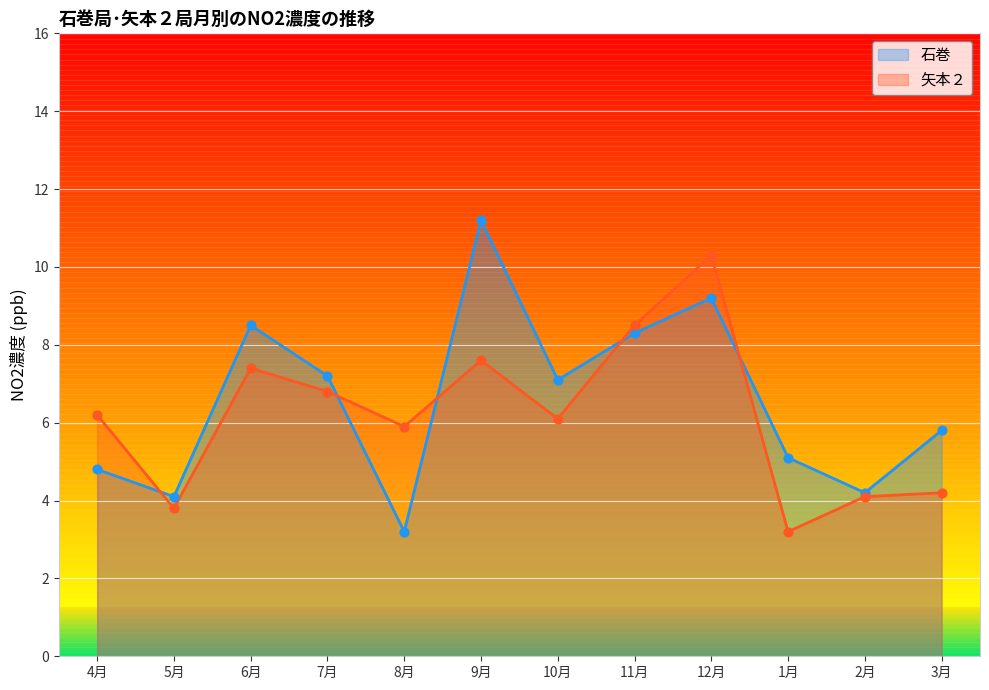

At how many categories does at least one series exceed 8?

4